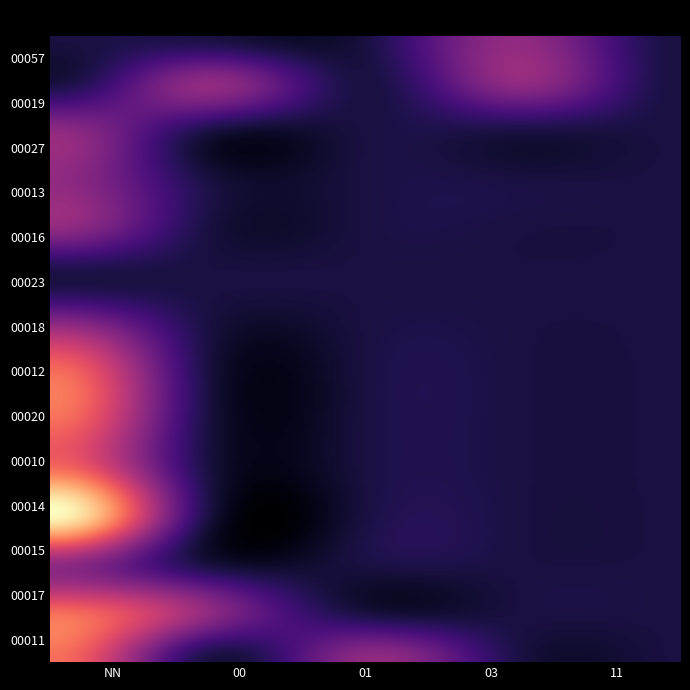

Which series has the largest total across all categories?

00014